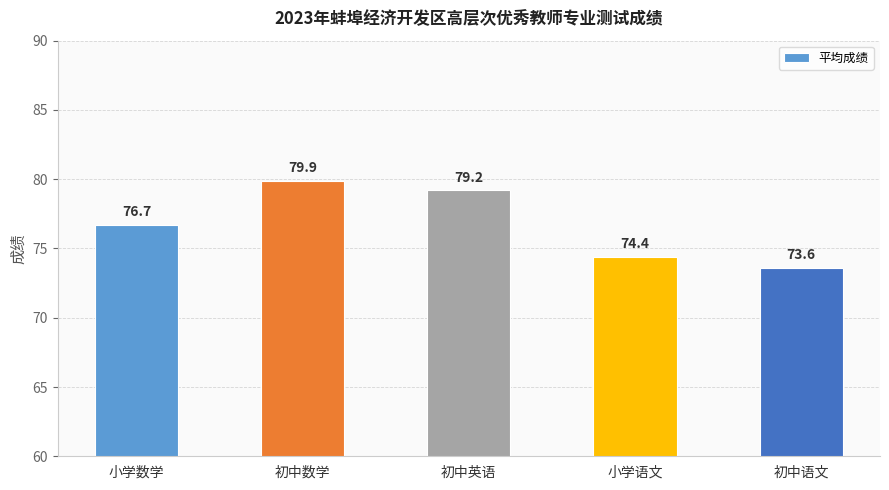

Reading right to left, what are all the values shown in this chart?

初中语文=73.6	小学语文=74.4	初中英语=79.2	初中数学=79.9	小学数学=76.7